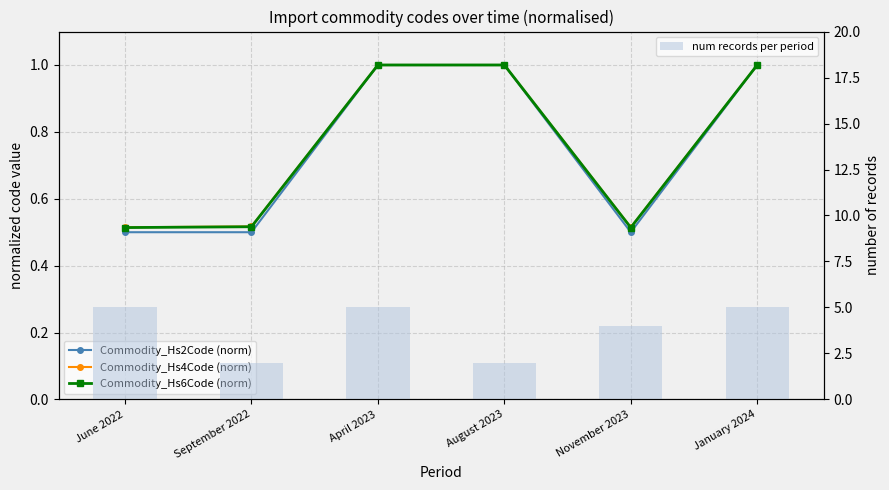

At how many categories does at least one series exceed 4?

3